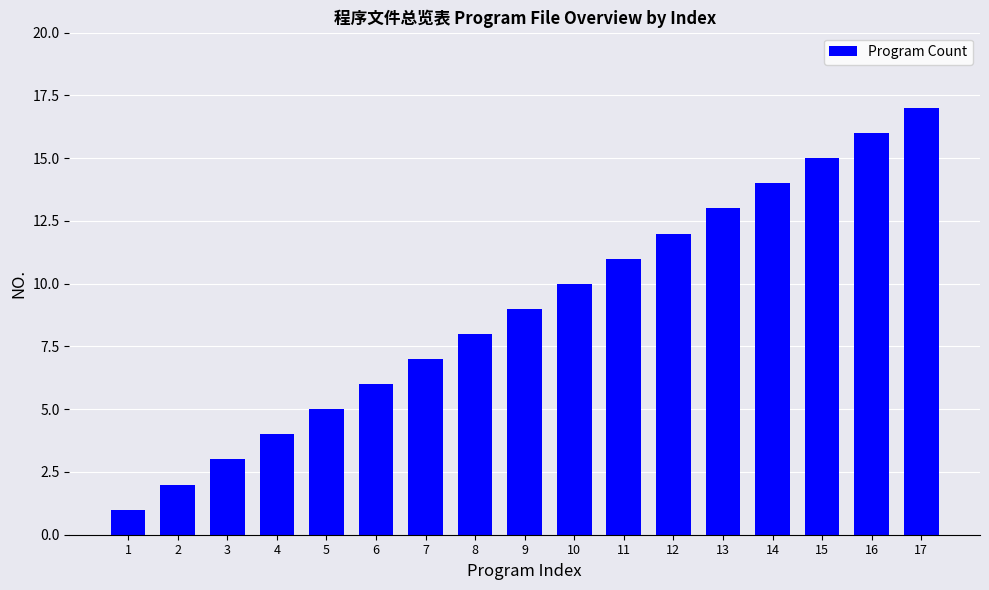

What is the value of the 17th bar from the left?

17